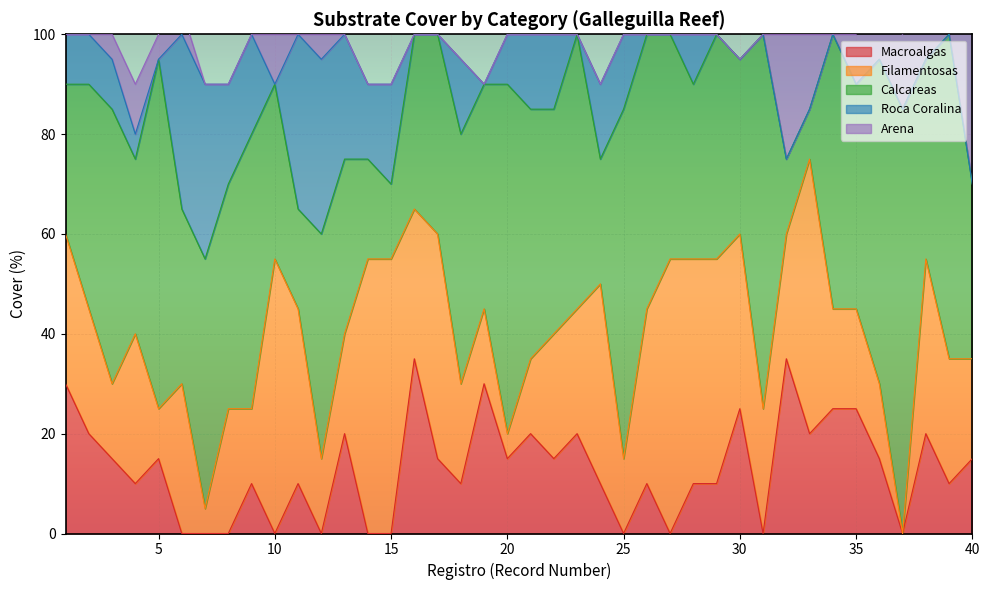

The Macroalgas series shows 10 at 2. True or false?

False